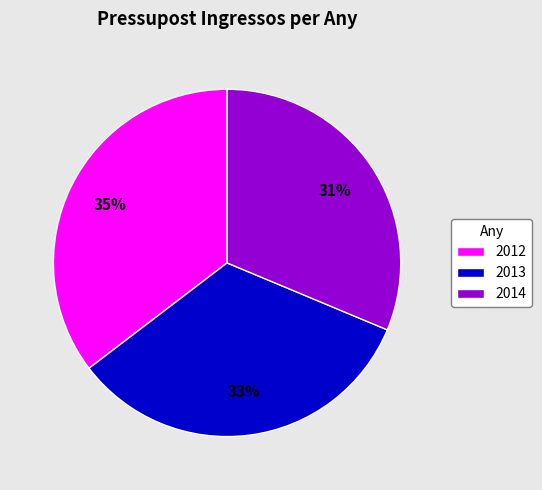

Which has a higher value, 2012 or 2013?

2012